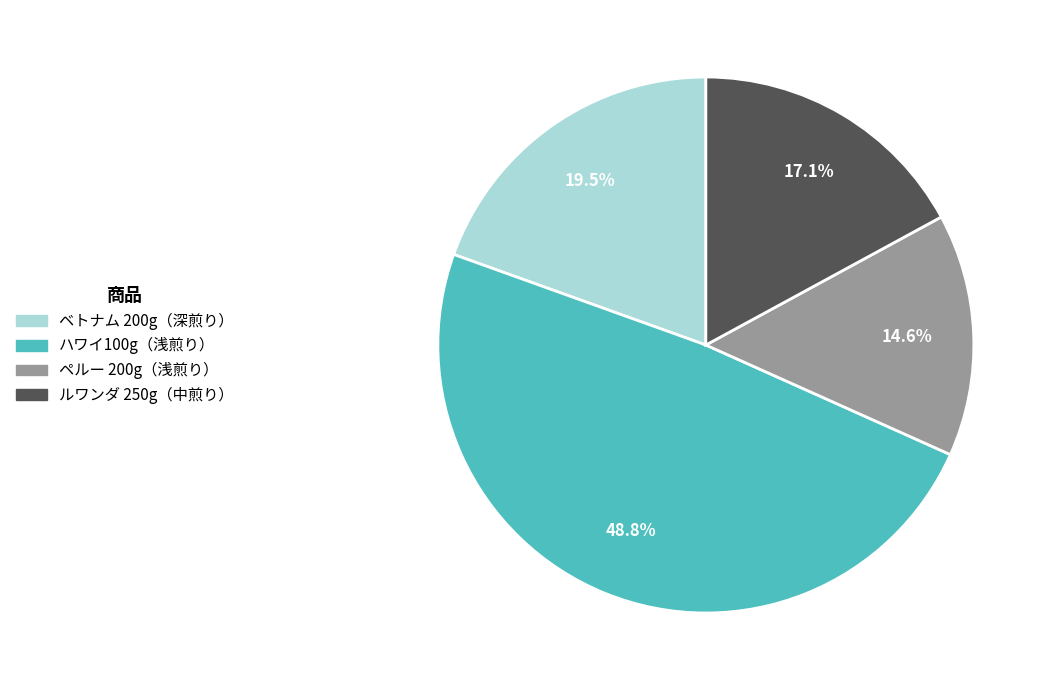

What percentage do ルワンダ 250g（中煎り） and ペルー 200g（浅煎り） together represent?

31.7%